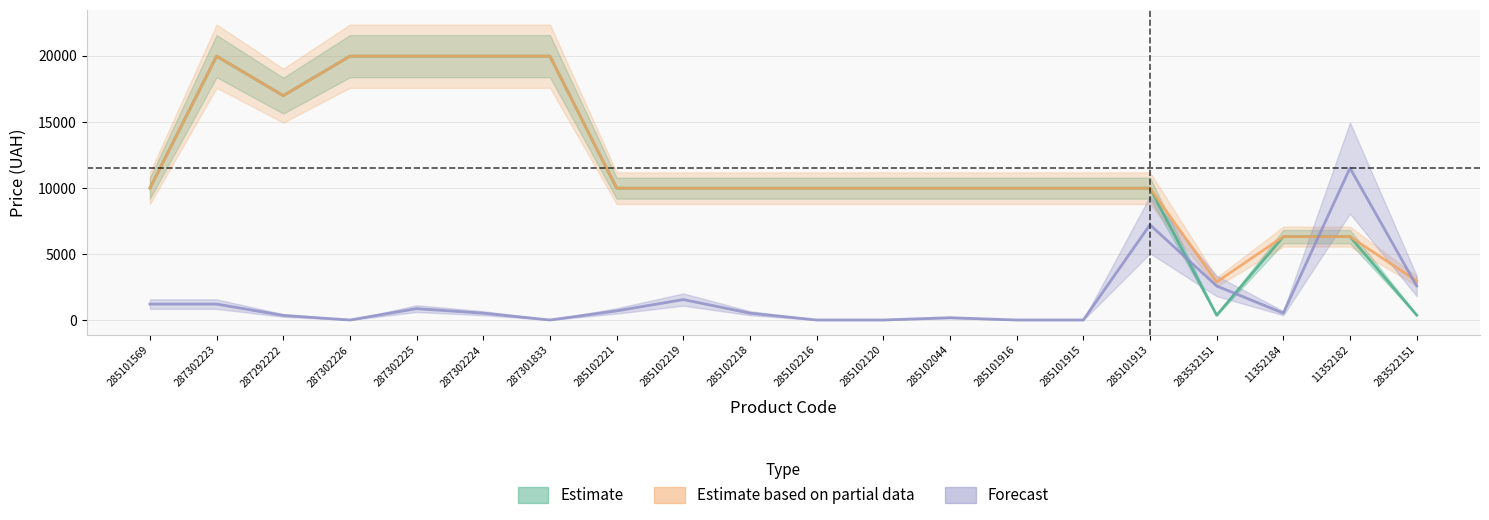

Does the chart have visible grid lines?

Yes